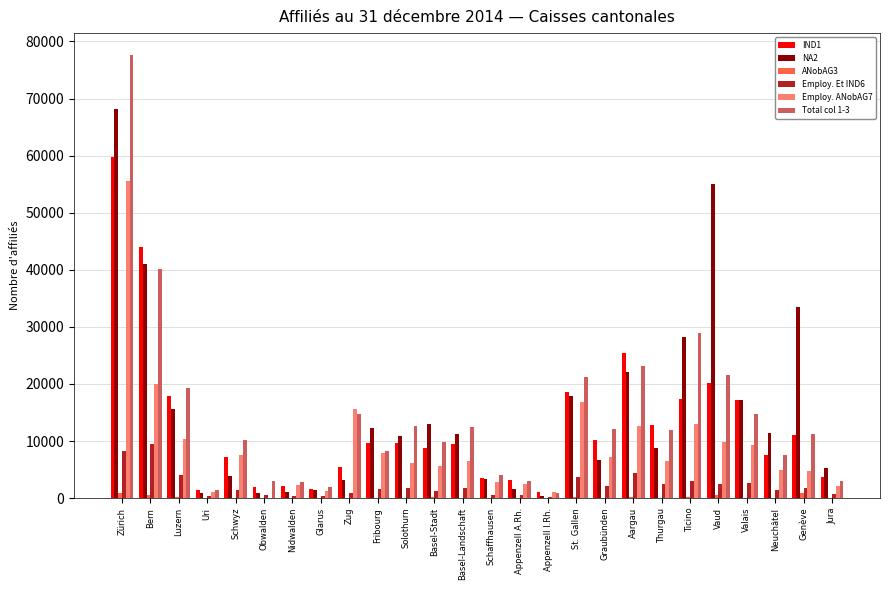

At which category is the sum across all series the highest?

Zürich